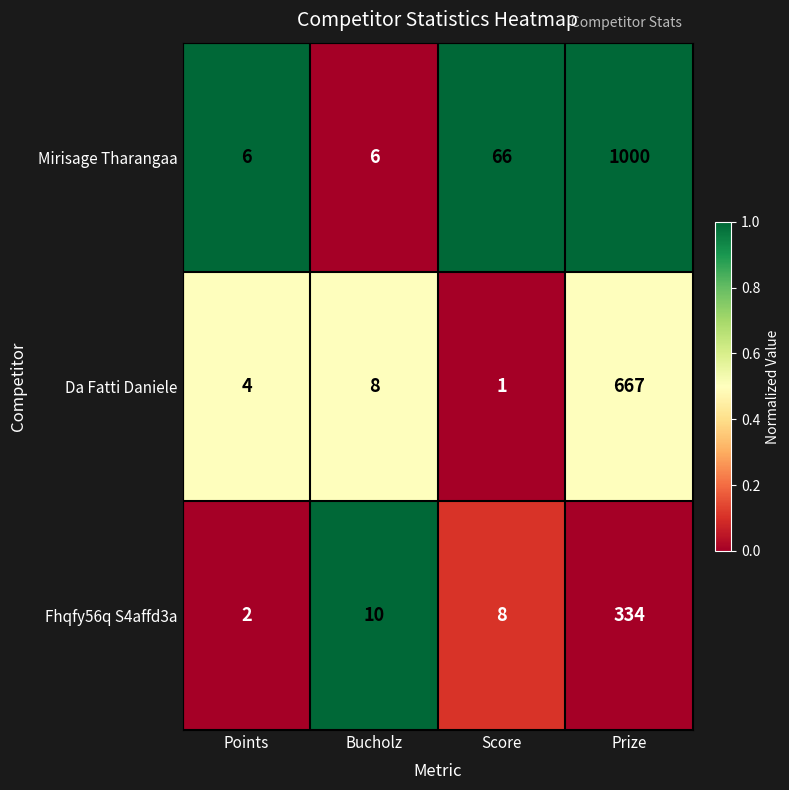

At which category is the sum across all series the highest?

Prize